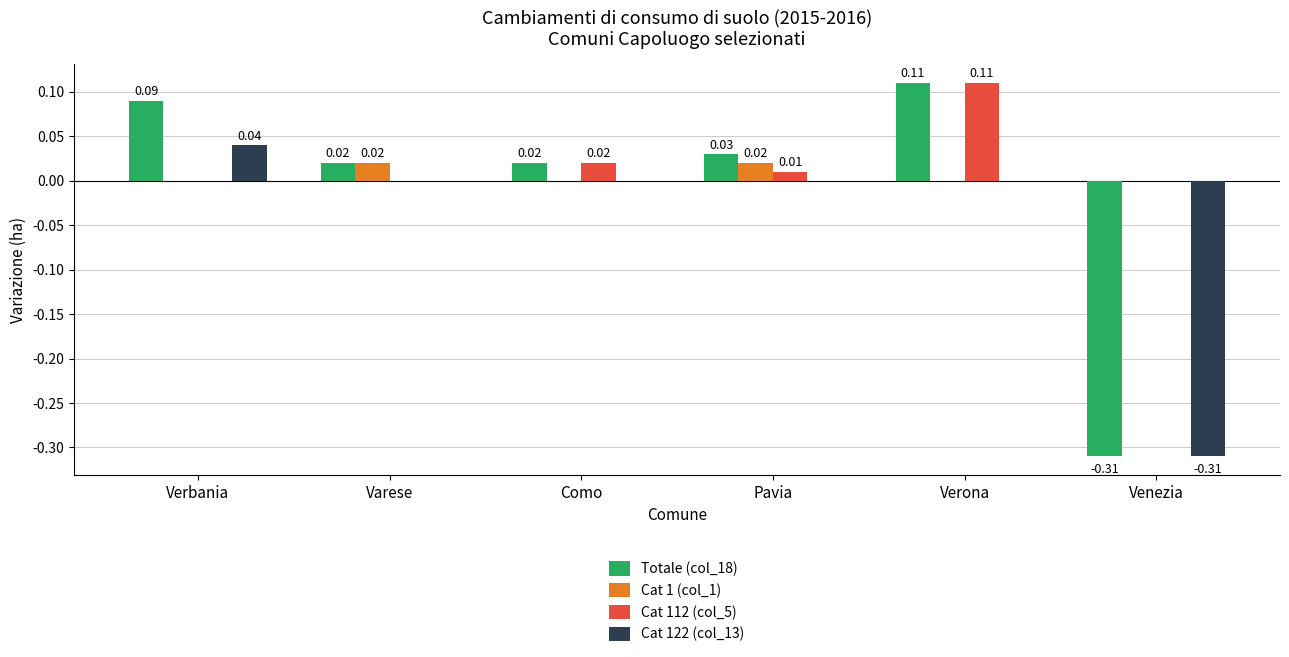

How many data points in Cat 112 (col_5) are above 0?

3